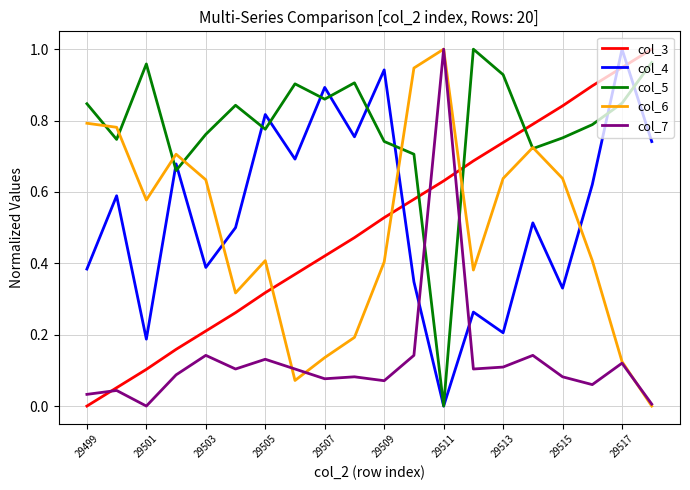

Which series has the largest total across all categories?

col_5